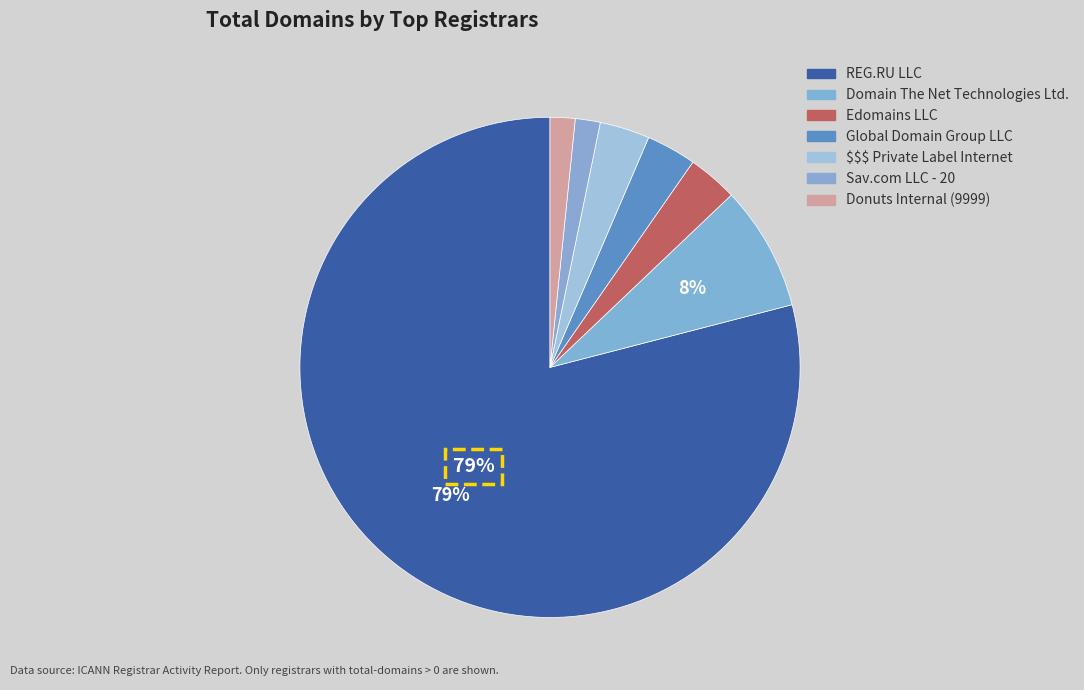

Count the number of slices in the pie.

7